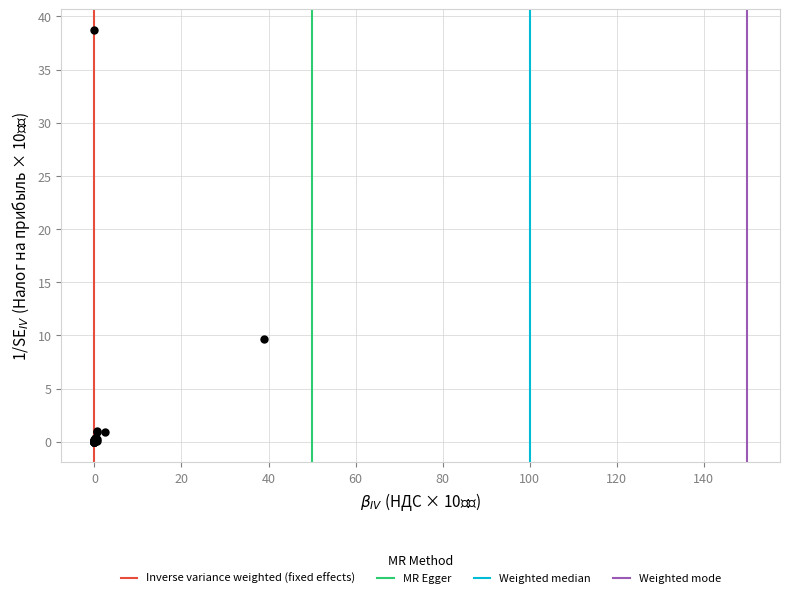

What Y value in the scatter plot is closest to 19?

9.6